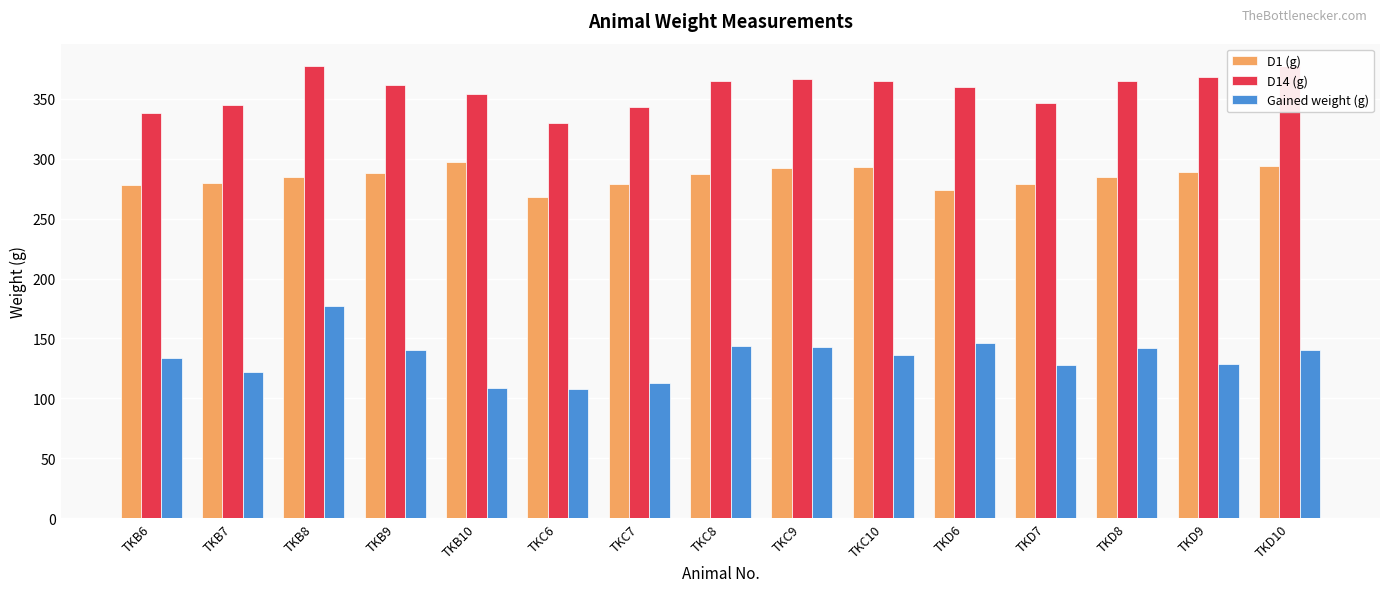

How many groups of bars are there?

15